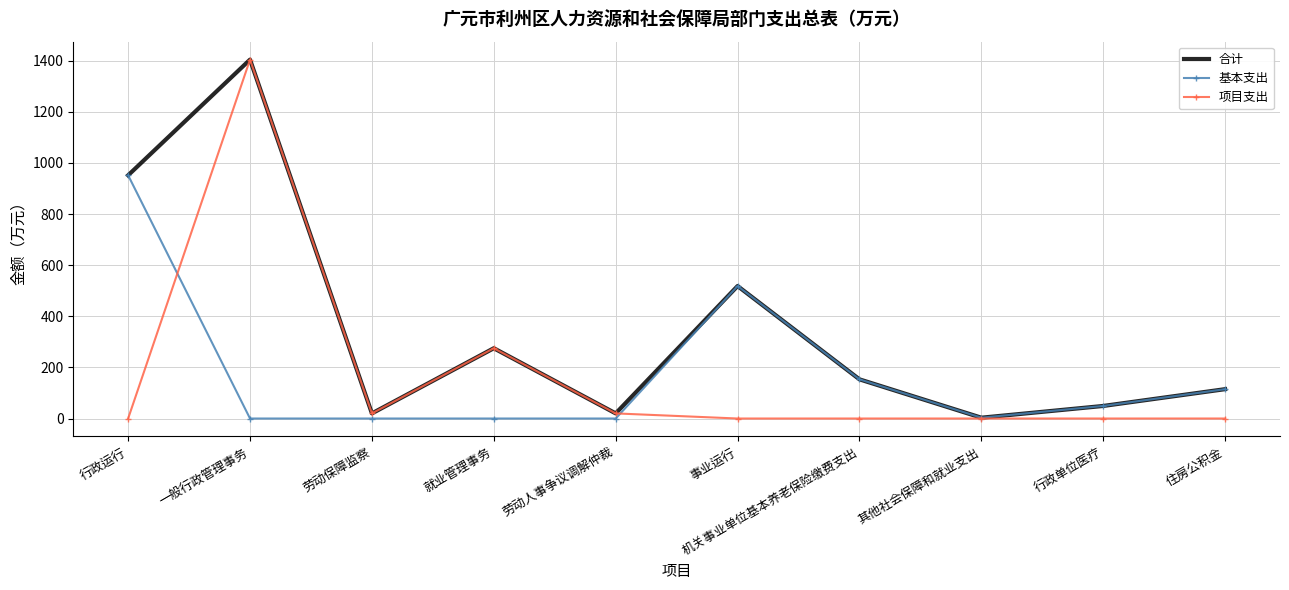

How many values in the 基本支出 series exceed 49?

5